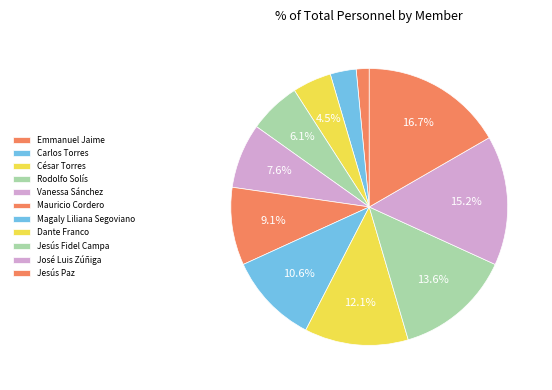

Count the number of slices in the pie.

11